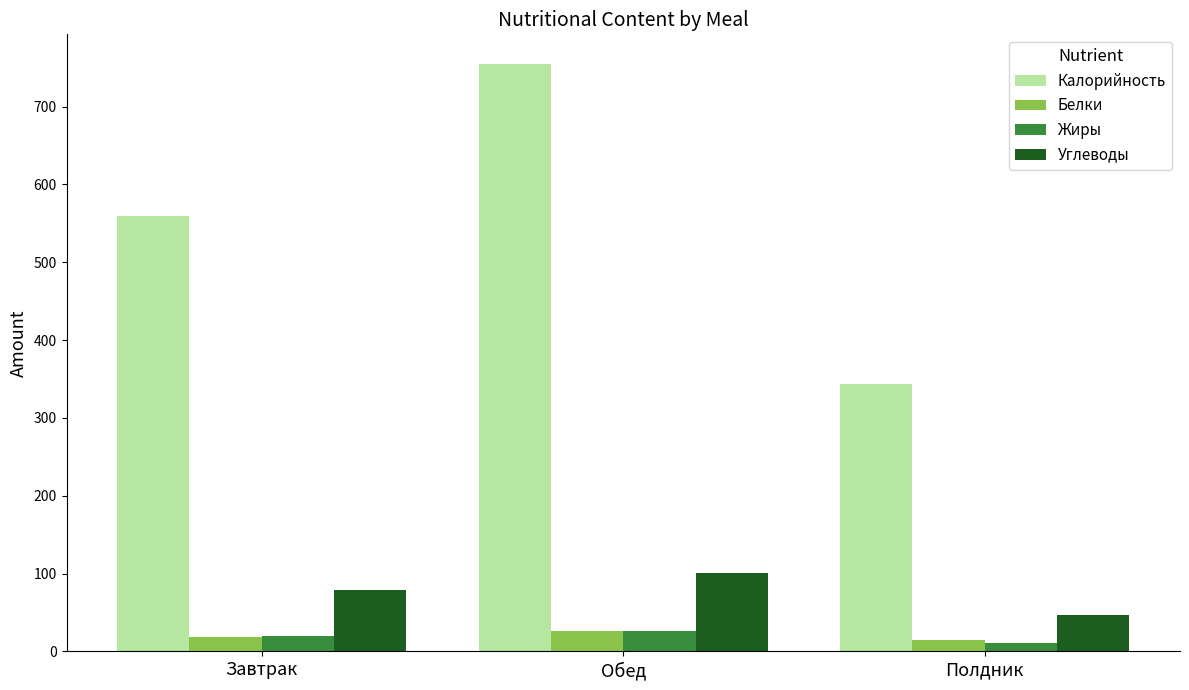

At which category is the sum across all series the highest?

Обед